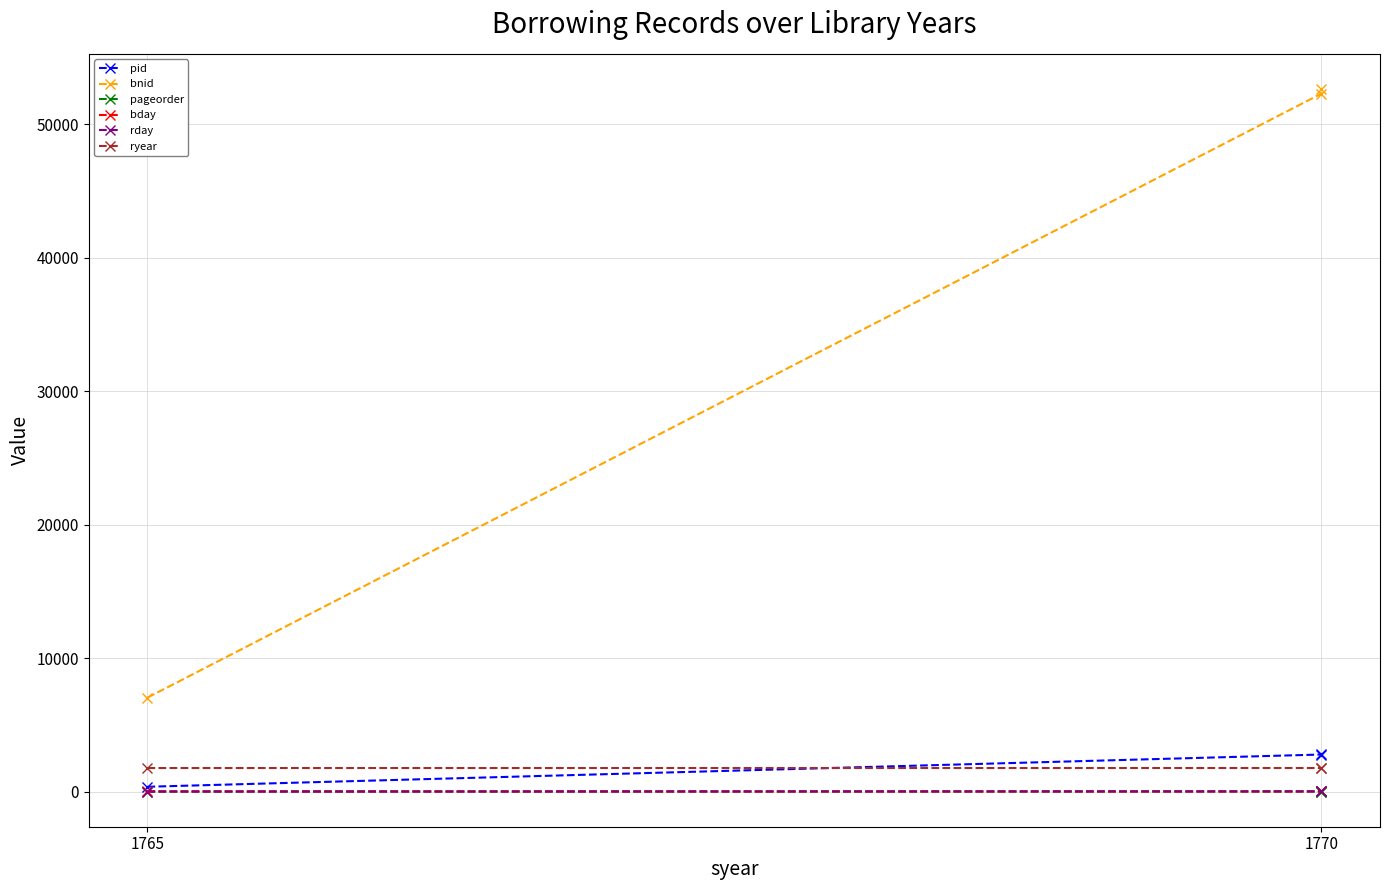

How many values in the rday series exceed 20?

1